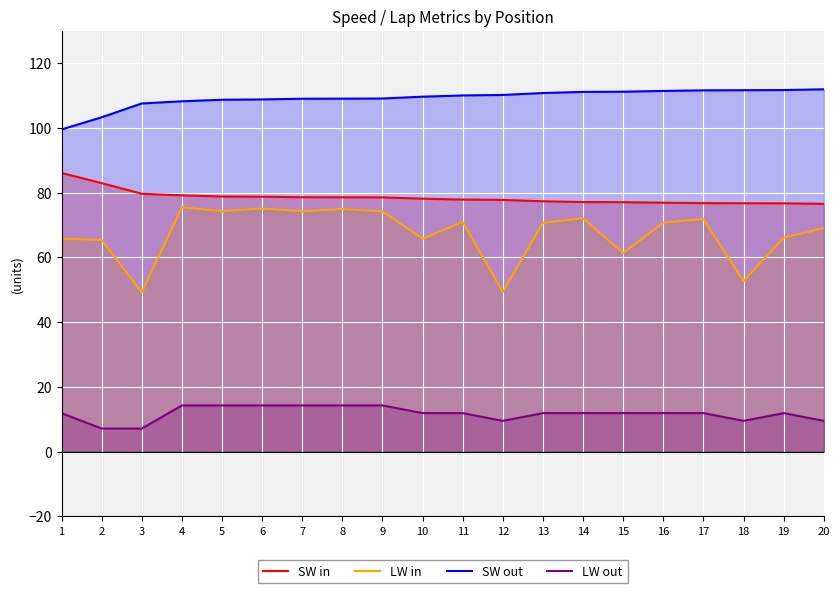

What is the highest value of the LW out series?

14.3